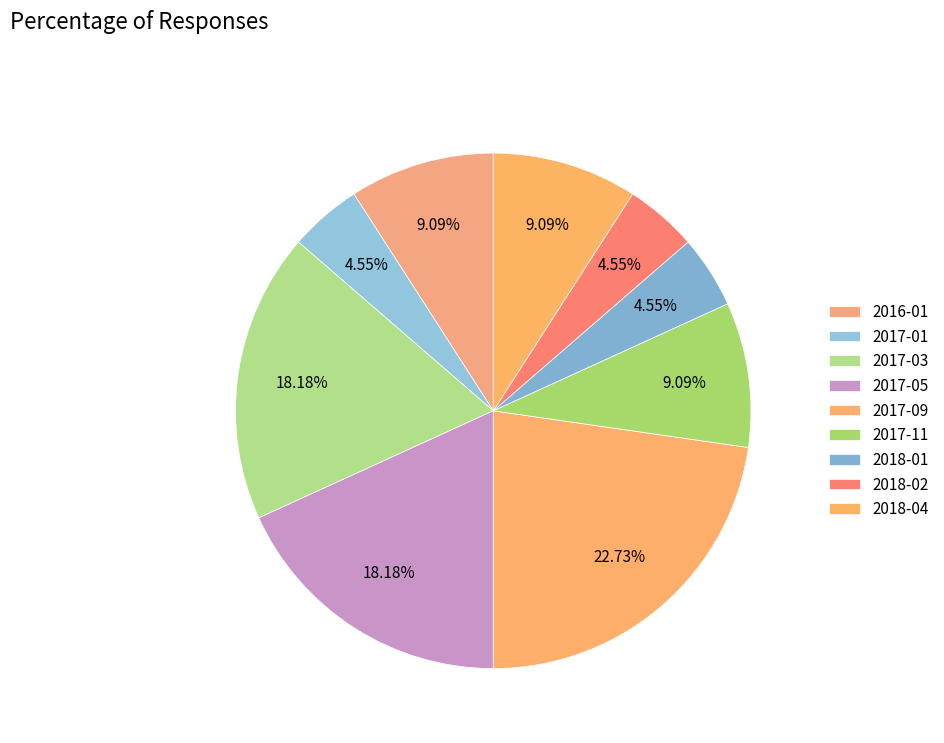

Count the number of slices in the pie.

9